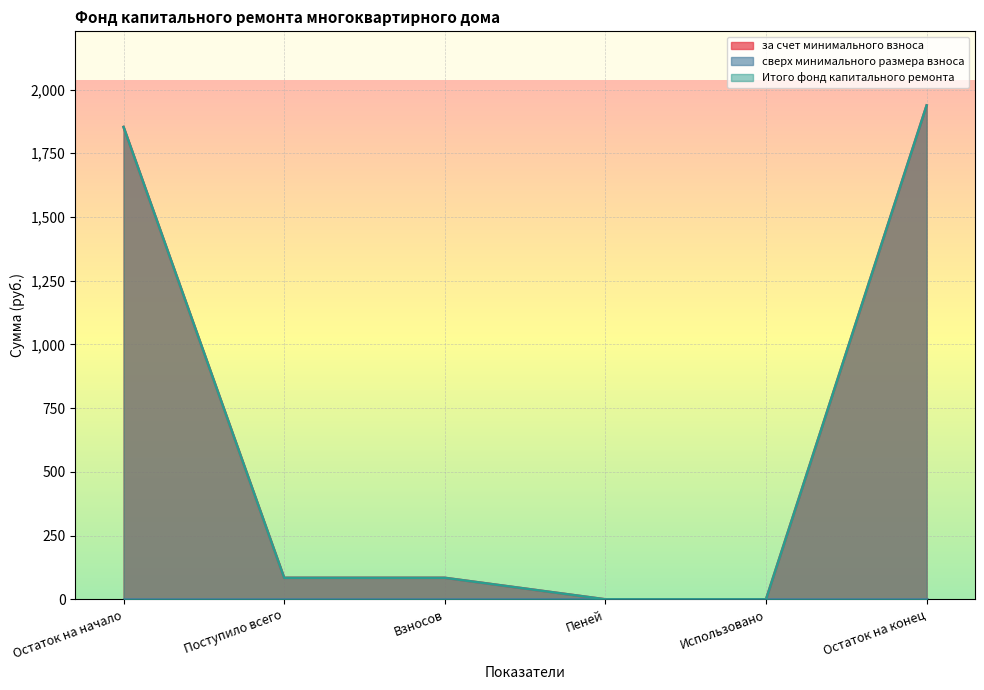

At which label does за счет минимального взноса first exceed 84?

Остаток на начало